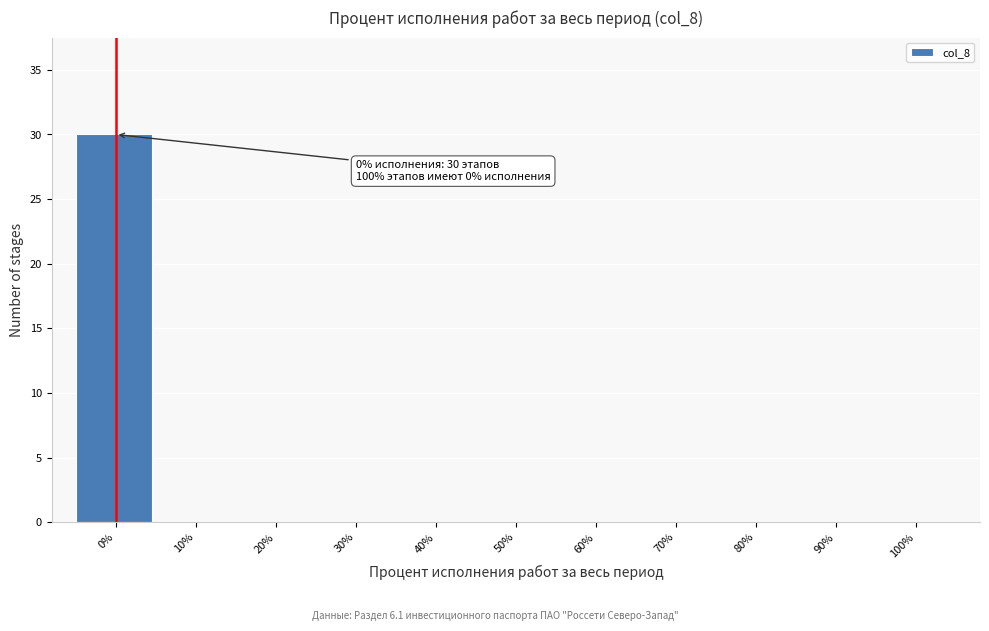

Over which range of the x-axis is the bar tallest?

-5 to 5